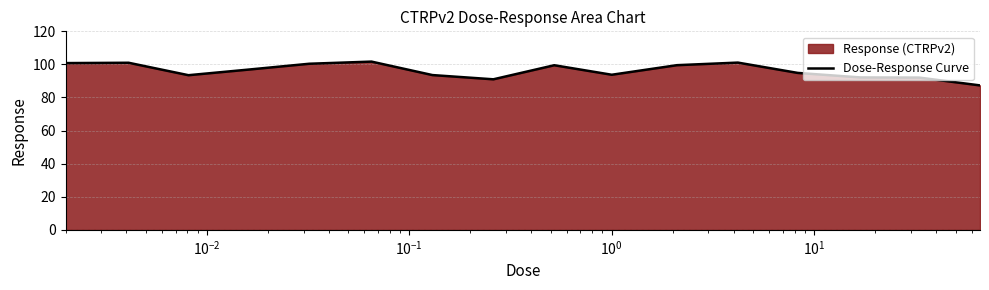

How many distinct data groups are displayed?

1